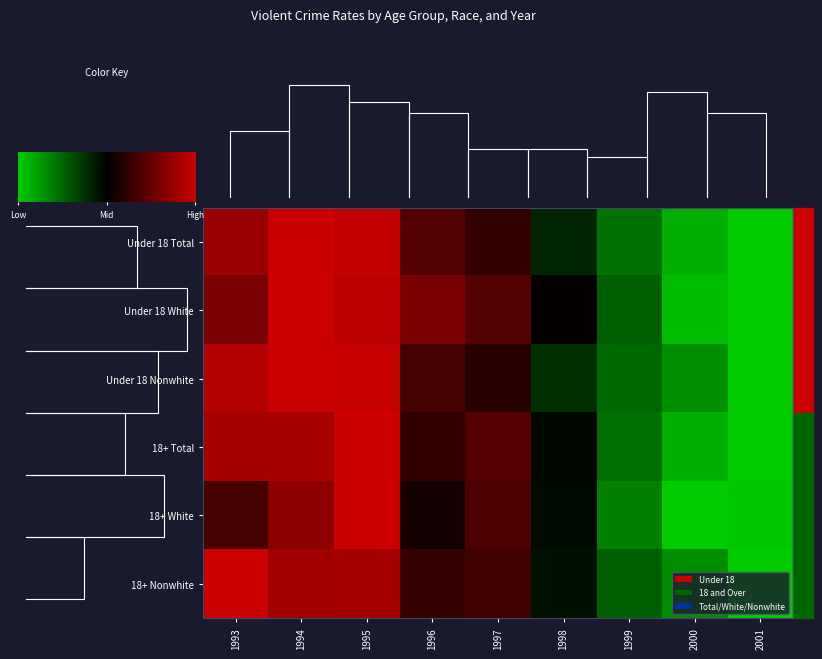

What is the difference between the maximum and minimum values in the Under 18 Total series?

2.0